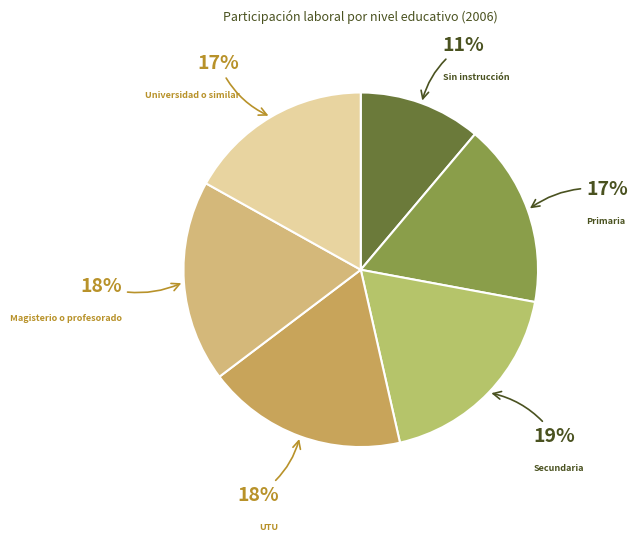

To the nearest percent, what is the difference between the UTU and Primaria slice percentages?

1%